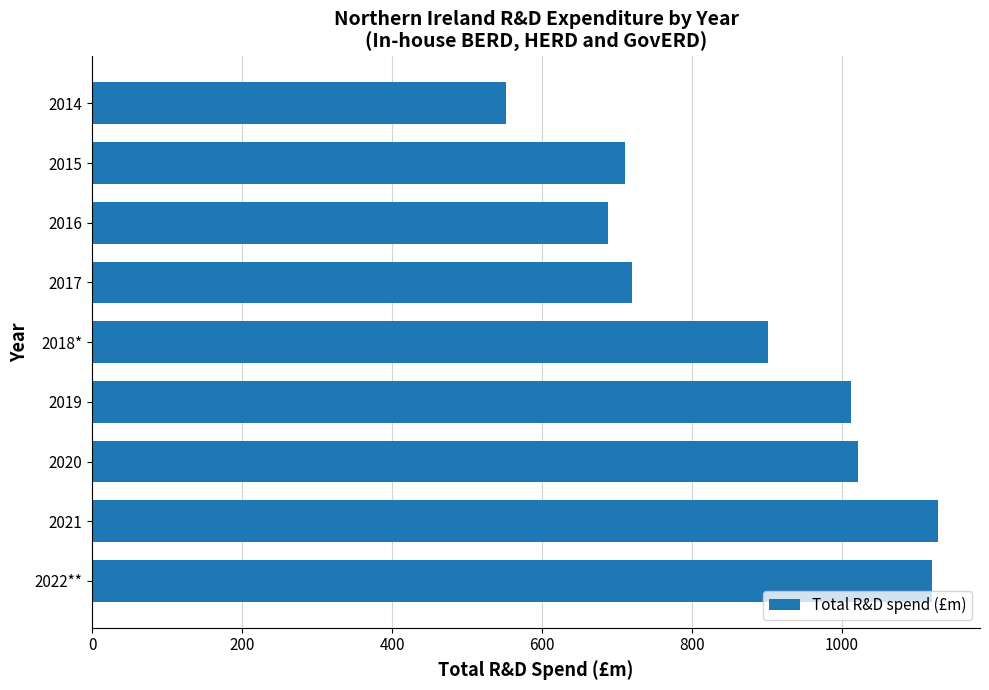

What is the difference between the maximum and second lowest values?

439.3